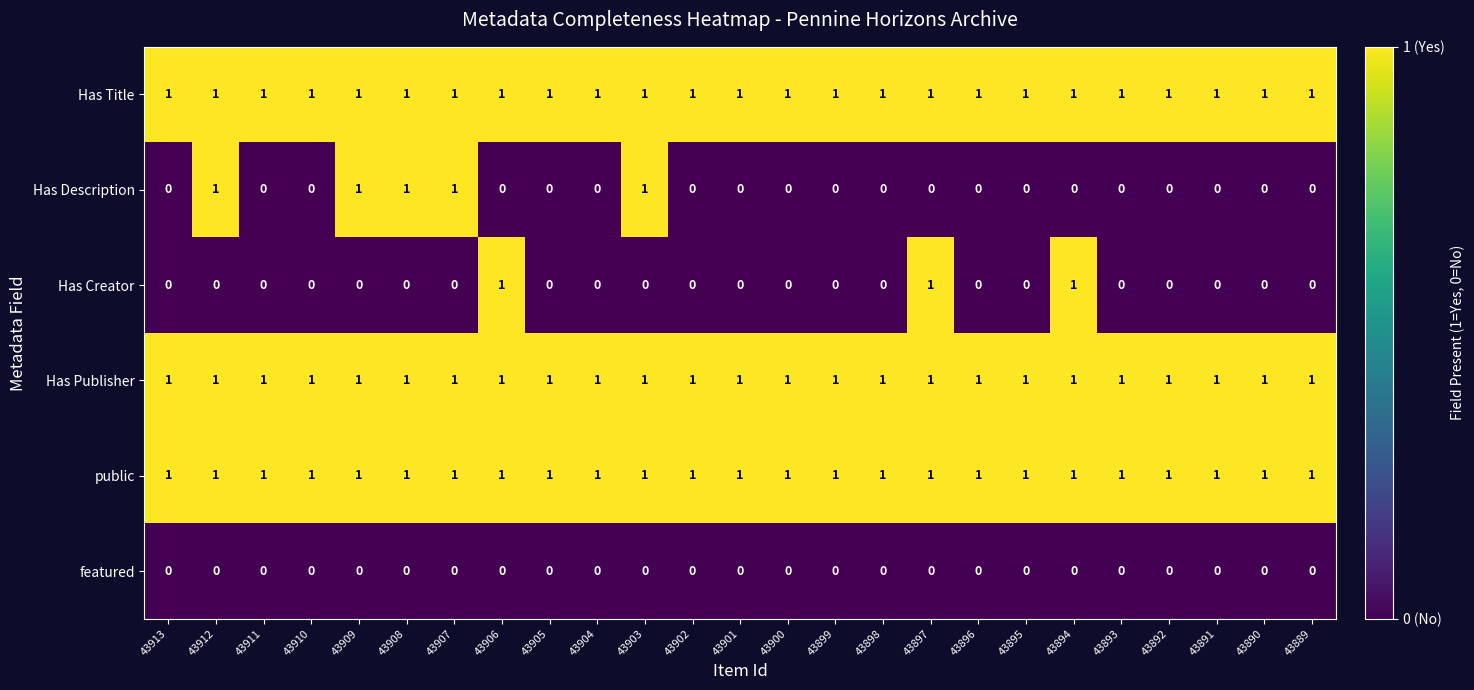

True or false: public has a value of 1 at 43897.

True